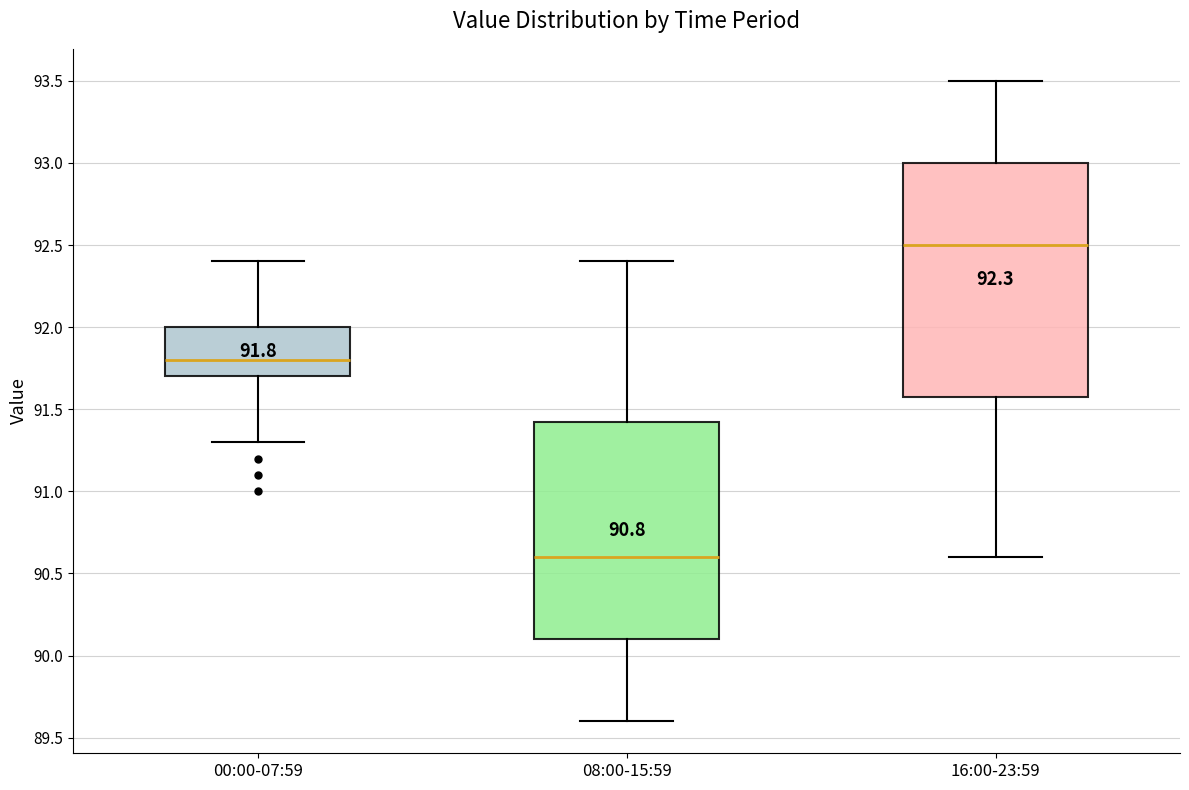

Comparing the boxes themselves (not the whiskers), which one is the tallest?

16:00-23:59